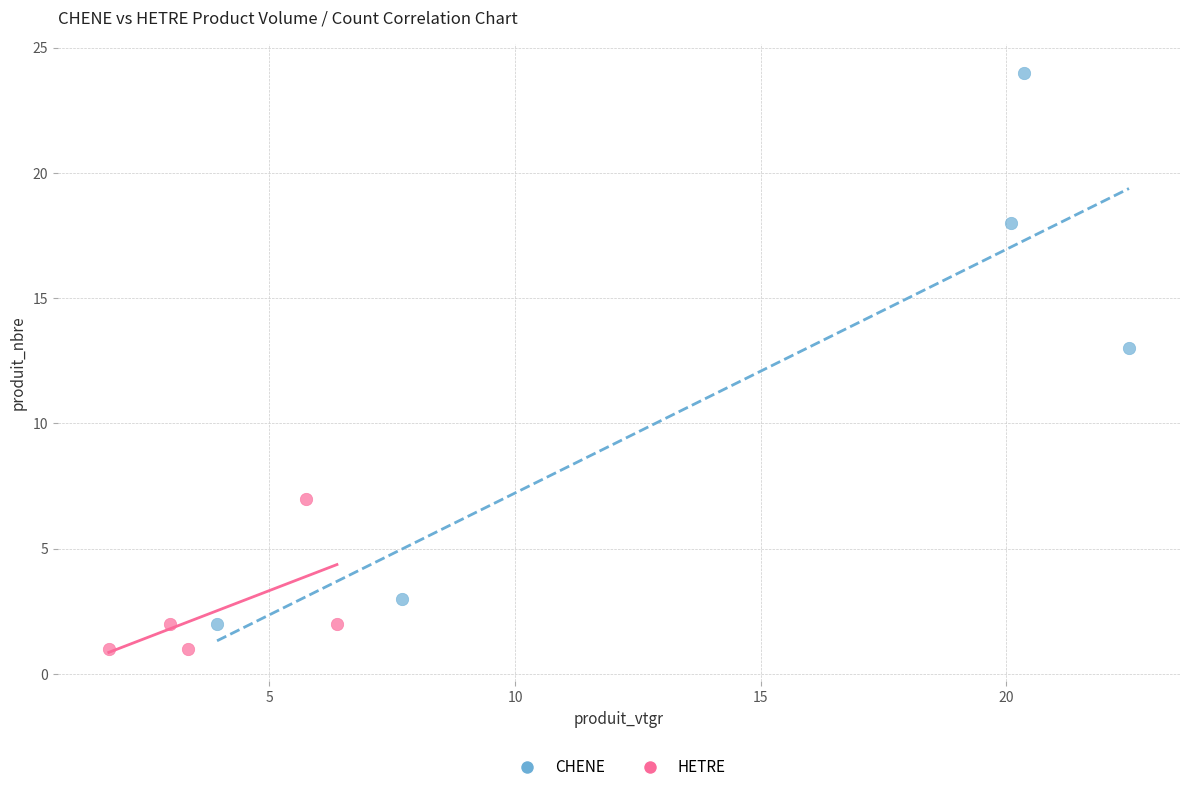

What are all the series names shown in the legend?

CHENE, HETRE